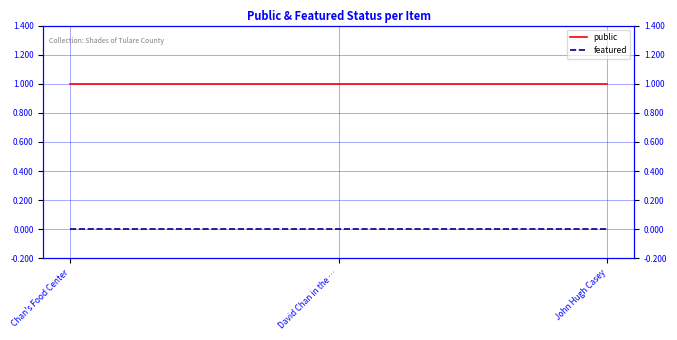

The public series shows 1 at David Chan in the …. True or false?

True